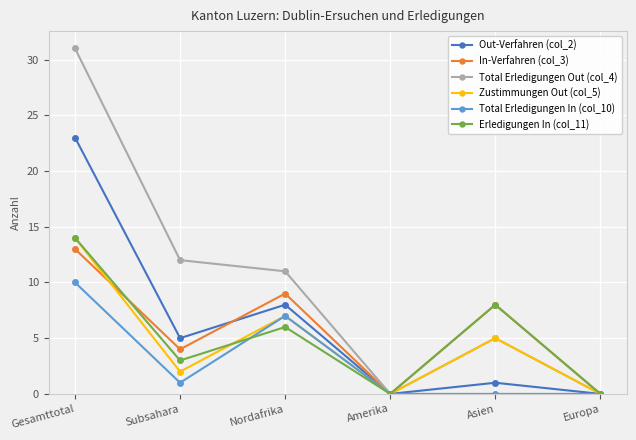

What is the label of the 4th point from the right?

Nordafrika